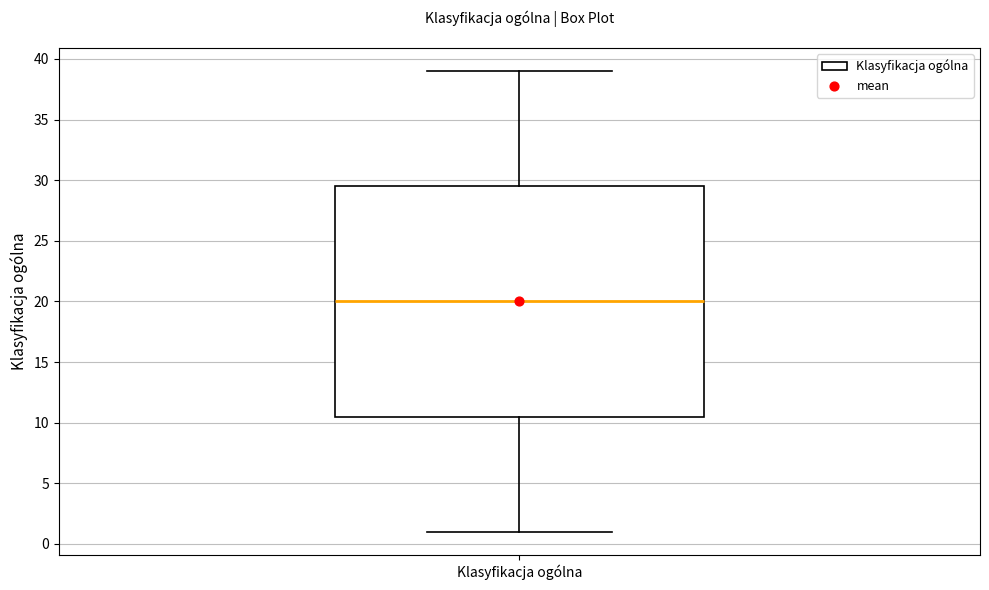

Read this box plot against the y-axis: the position of the median line, the range covered by the box, and the ends of both whiskers. The values are not printed on the chart, so give them approximately, as read against the axis.

median 20.0, box 10.5 to 29.5, whiskers 1.0 to 39.0